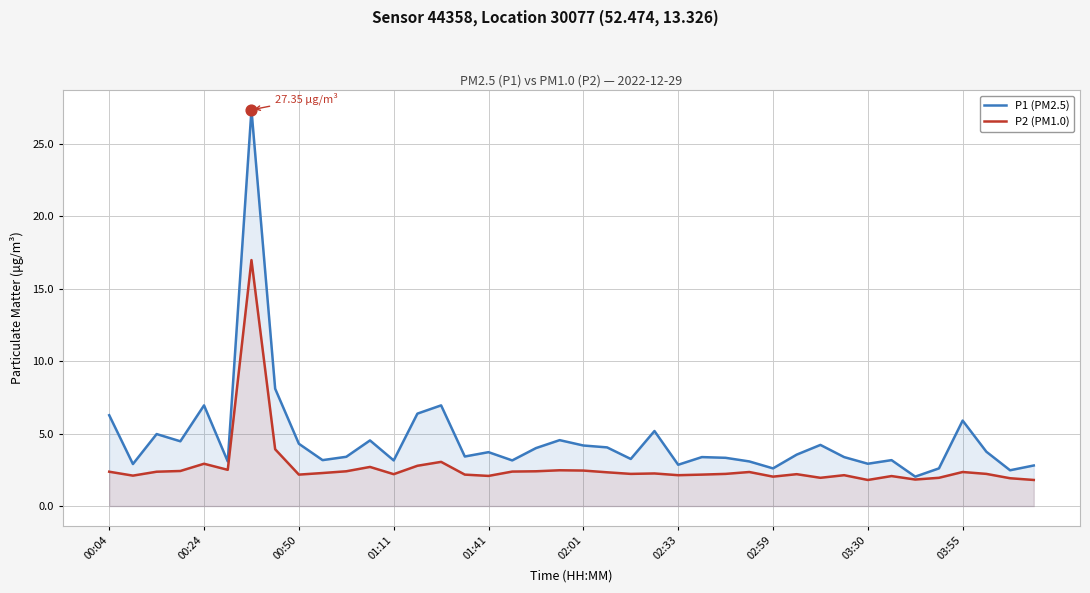

Which series has the largest total across all categories?

P1 (PM2.5)